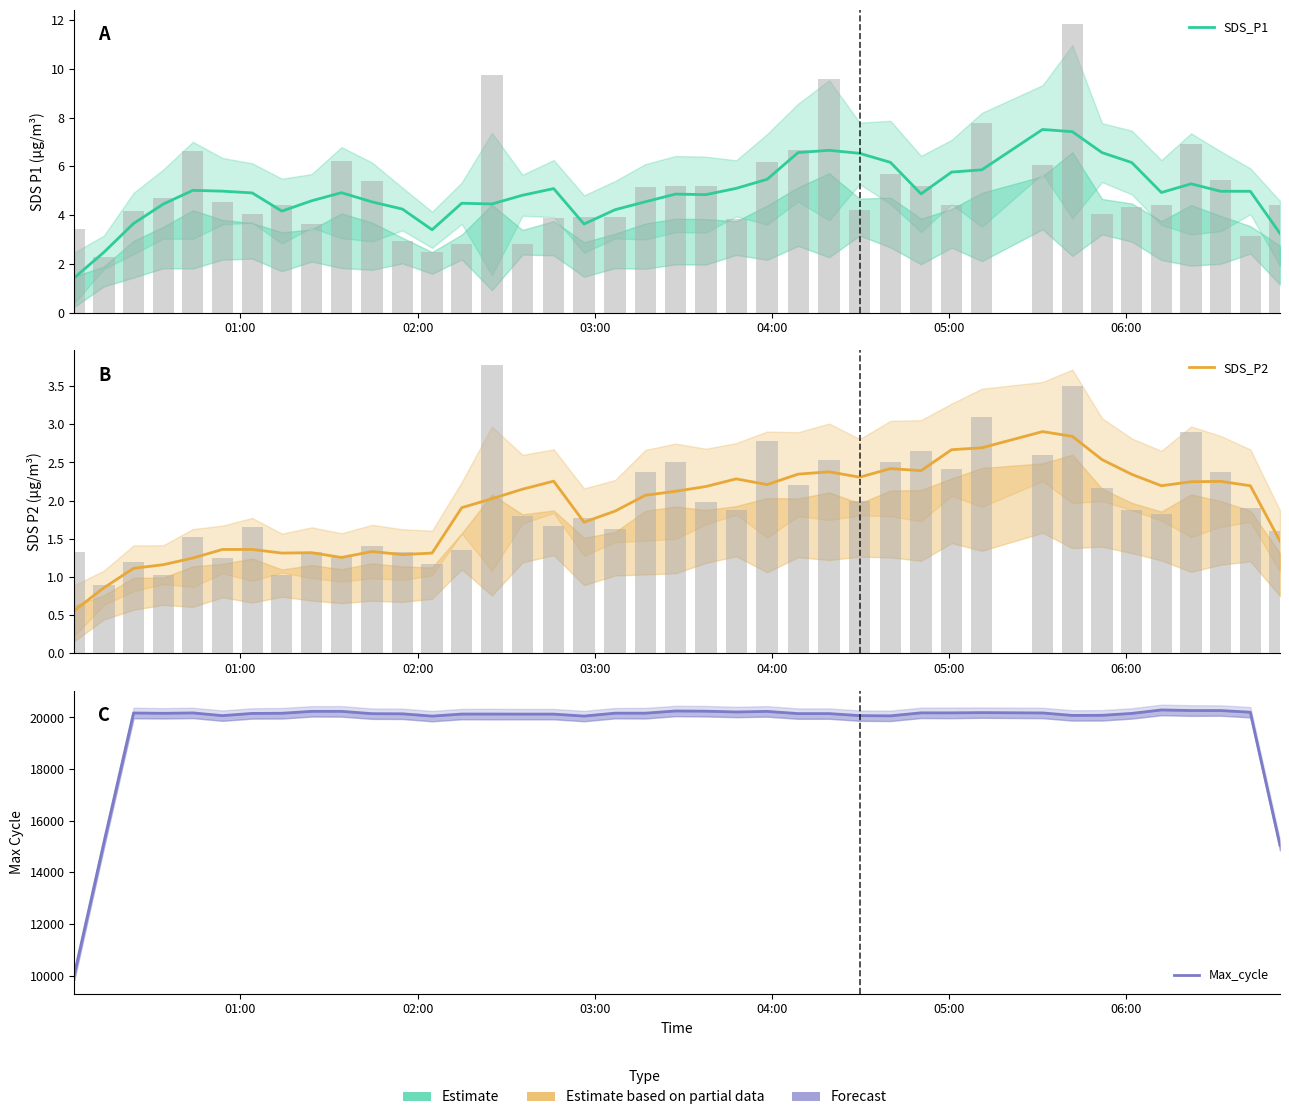

How many data points does each series have?

40